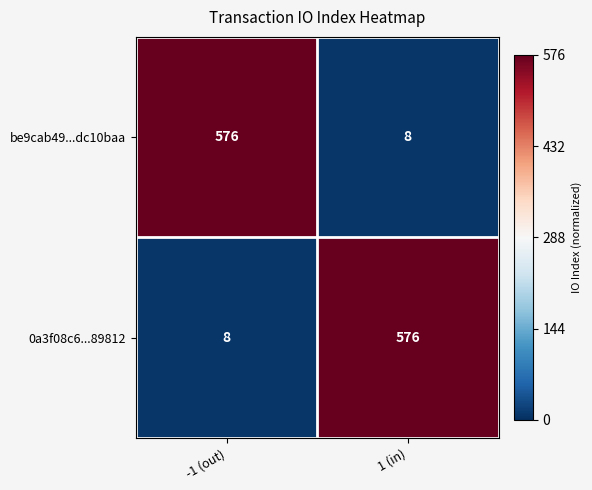

Is it true that be9cab49...dc10baa equals 576 at -1 (out)?

True